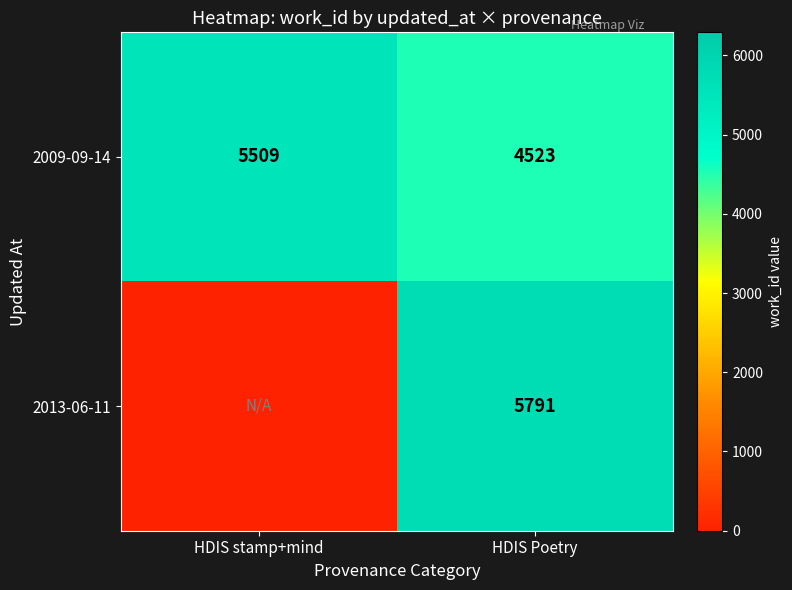

Is the value of 2013-06-11 at HDIS Poetry greater than the value of 2009-09-14 at HDIS Poetry?

Yes